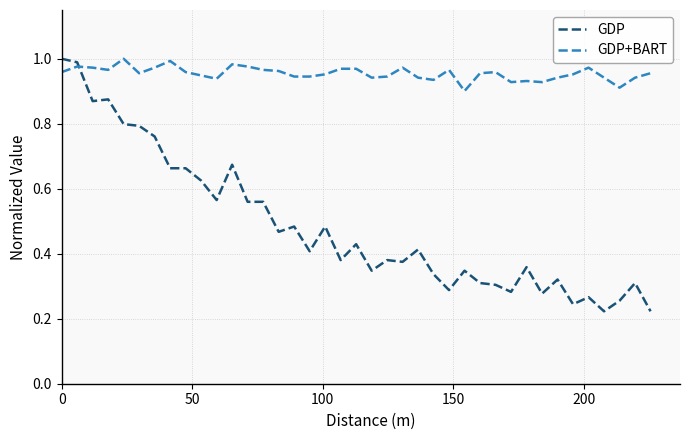

Which series has the largest total across all categories?

GDP+BART